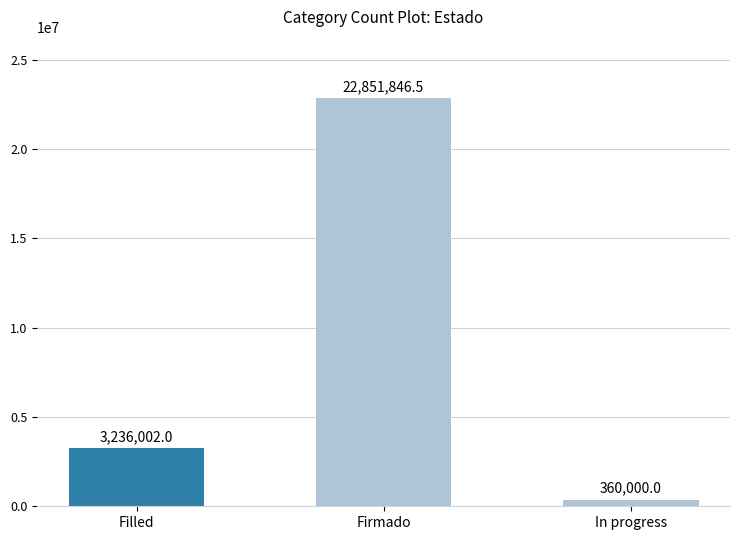

What is the label of the 2nd bar from the left?

Firmado